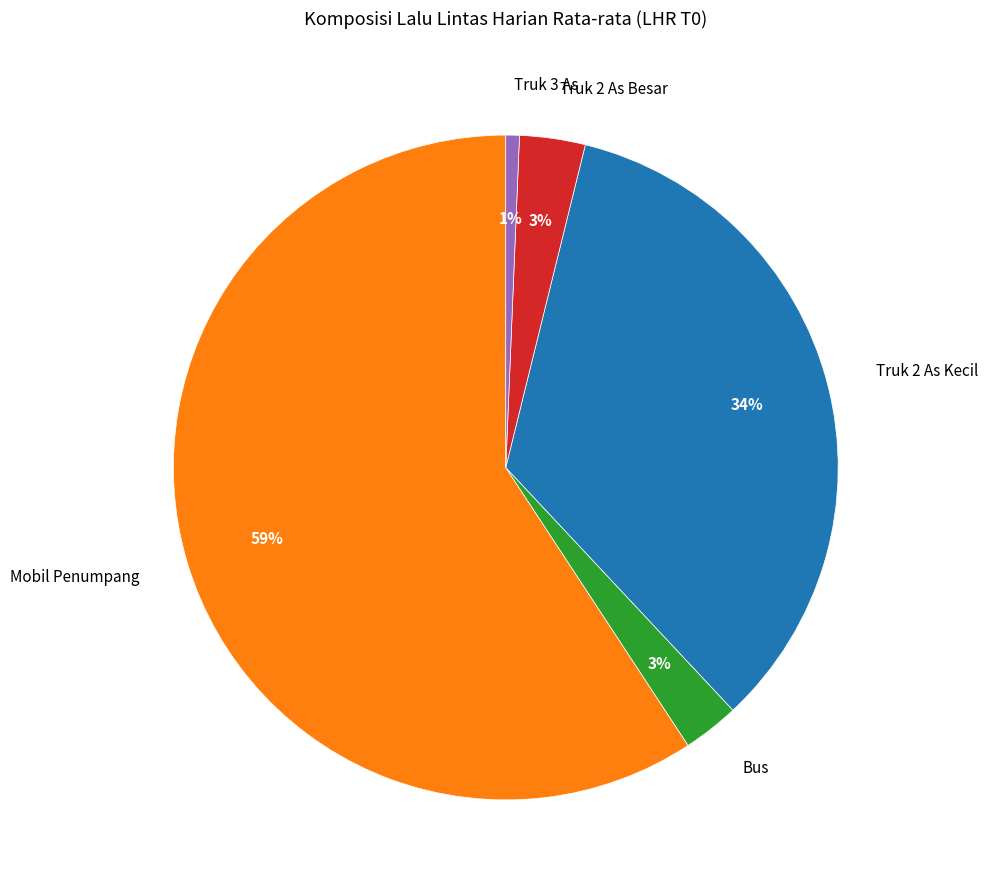

To the nearest percent, what percentage of the pie is Truk 3 As?

1%